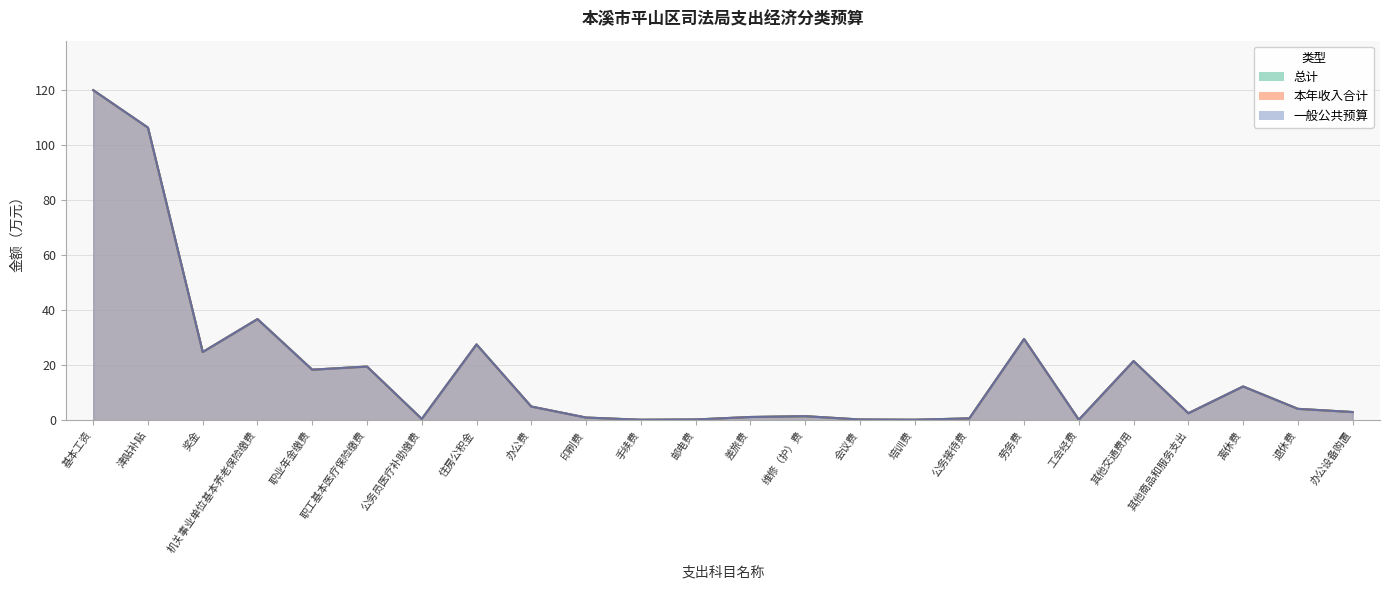

At which category does 本年收入合计 reach its first local peak?

机关事业单位基本养老保险缴费